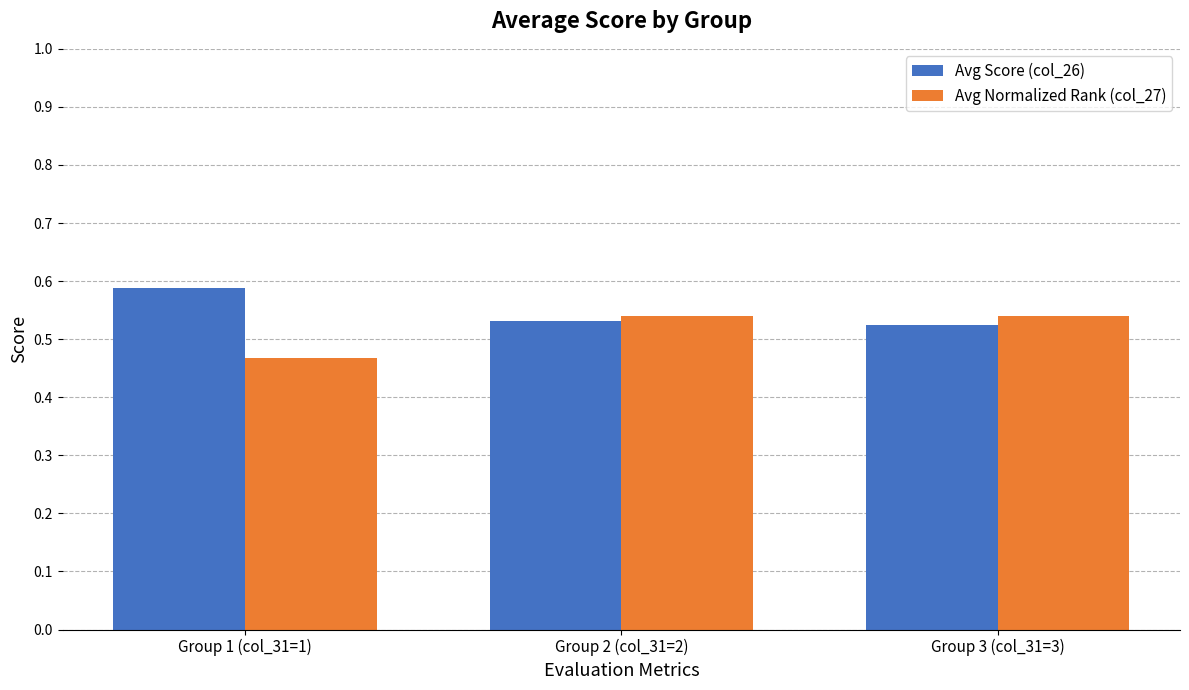

At how many categories does at least one series exceed 0?

3